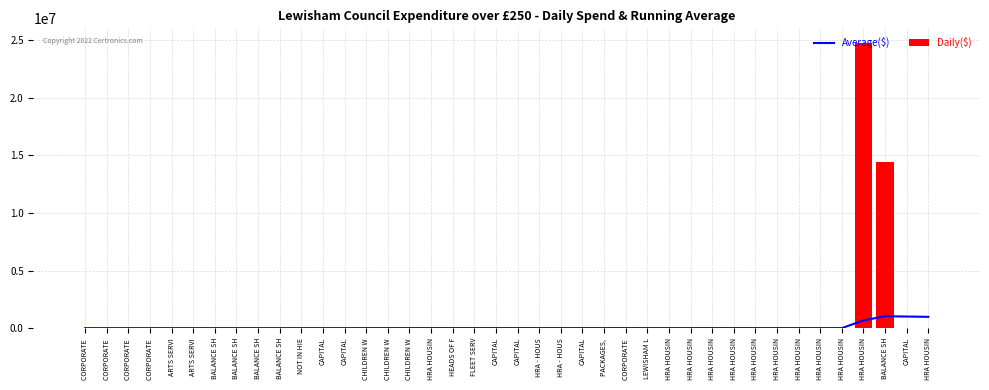

What is the sum of all Daily($) values?

39323823.4